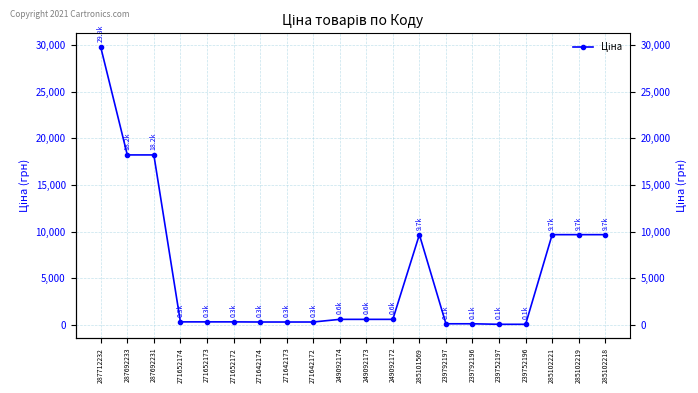

Reading left to right, extract all data points from this chart.

29761.5	18212.0	18212.0	314.7	314.7	314.7	300.6	300.6	300.6	584.9	584.9	584.9	9664.7	110.5	110.5	55.3	55.3	9664.7	9664.7	9664.7